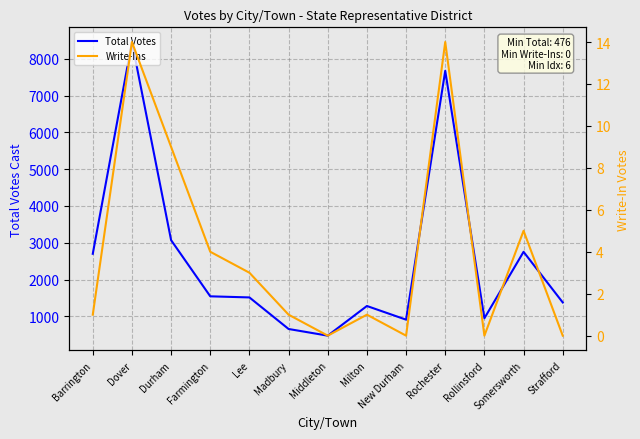

What is the difference between the second highest and minimum values in the Total Votes series?

7197